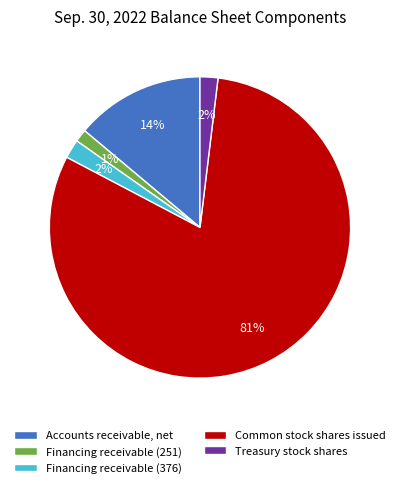

True or false: Treasury stock shares accounts for 2% of the total.

True